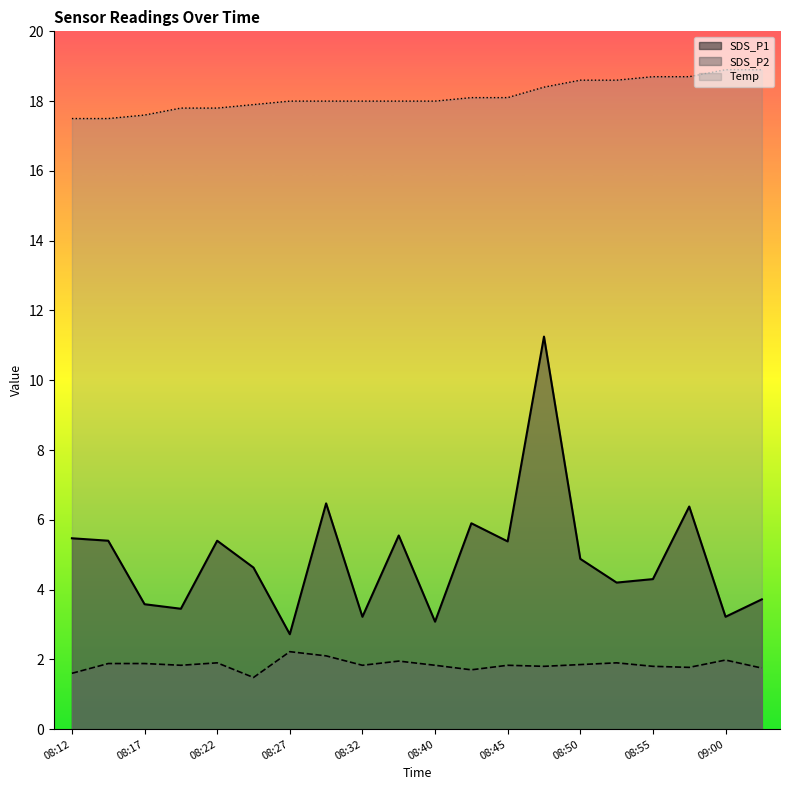

What is the label of the 17th point from the left?

08:55